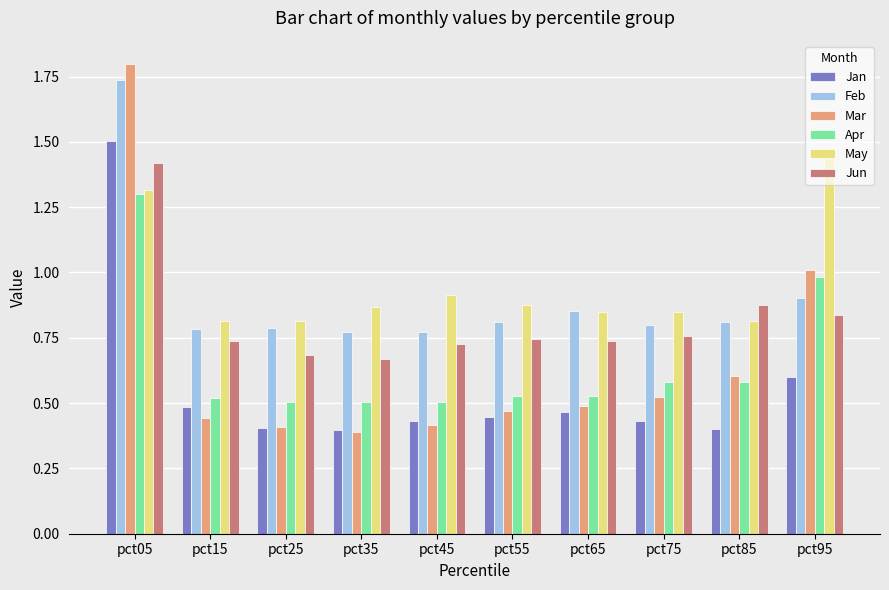

What is the total value across all series at pct55?

3.9